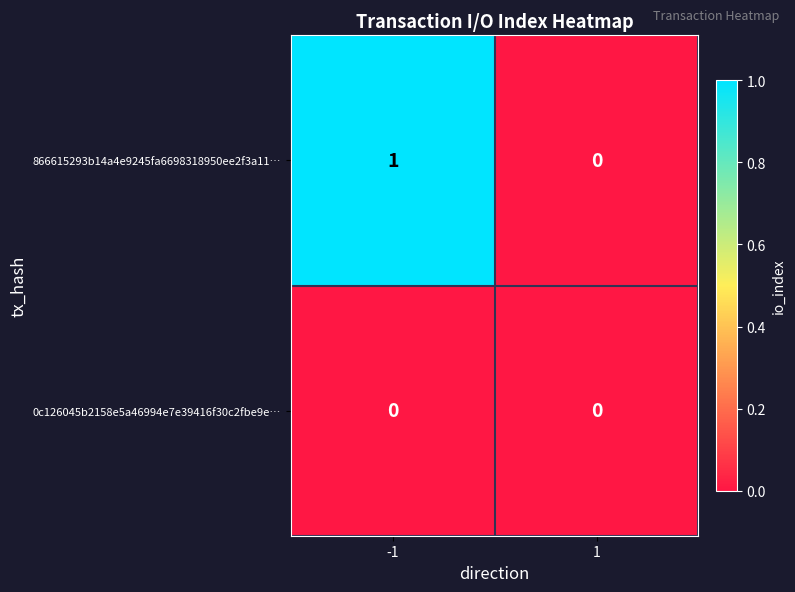

Is it true that 866615293b14a4e9245fa6698318950ee2f3a11… equals 1 at -1?

True